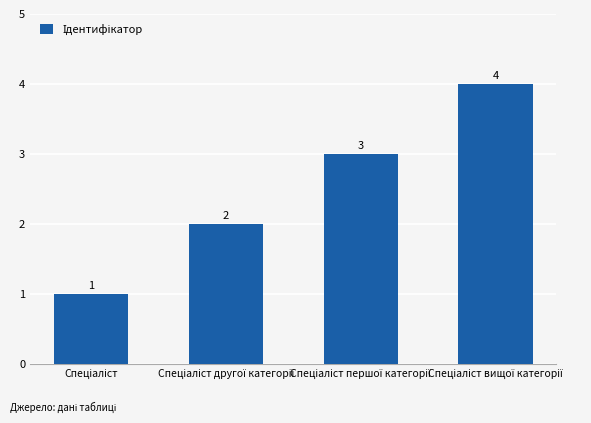

What is the minimum value shown in the chart?

1